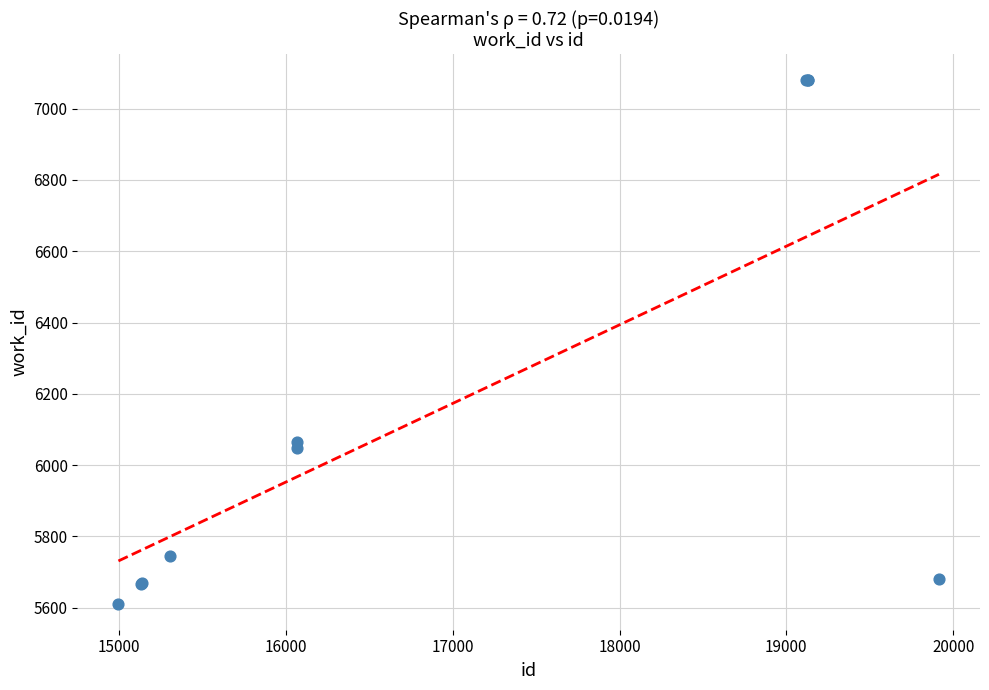

What Y value in the scatter plot is closest to 6346?

6066